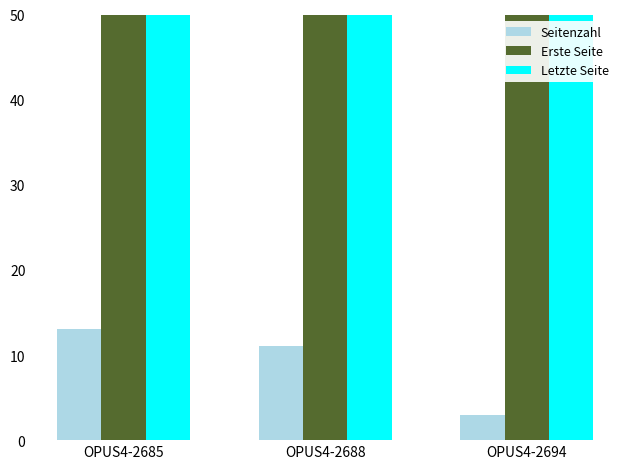

How many values in the Erste Seite series are below 291?

1